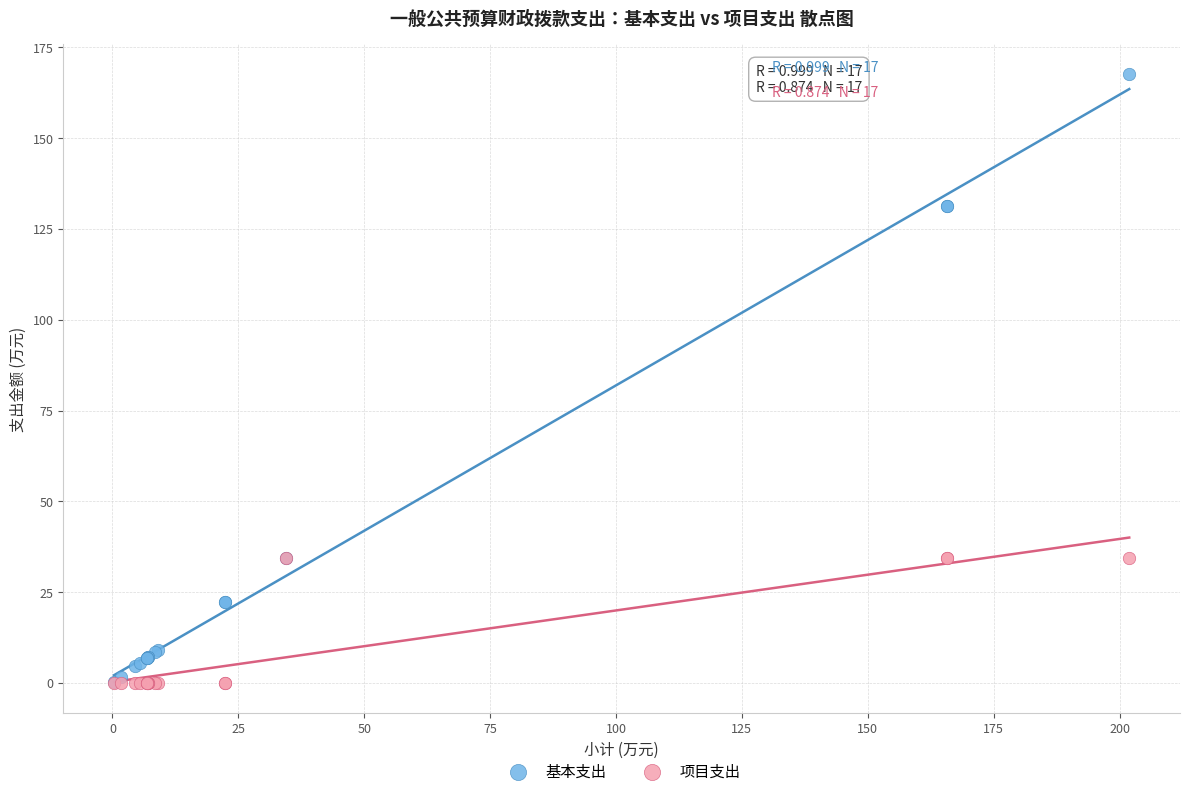

Which series contains the highest Y value?

基本支出